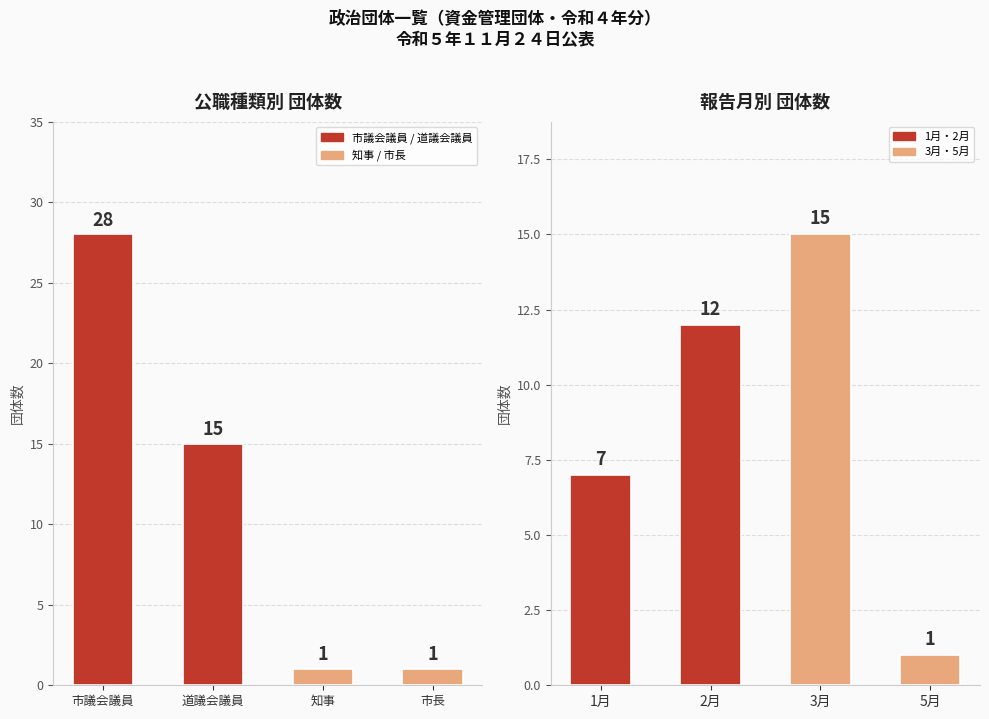

The 公職種類別団体数 series shows 15 at 道議会議員. True or false?

True